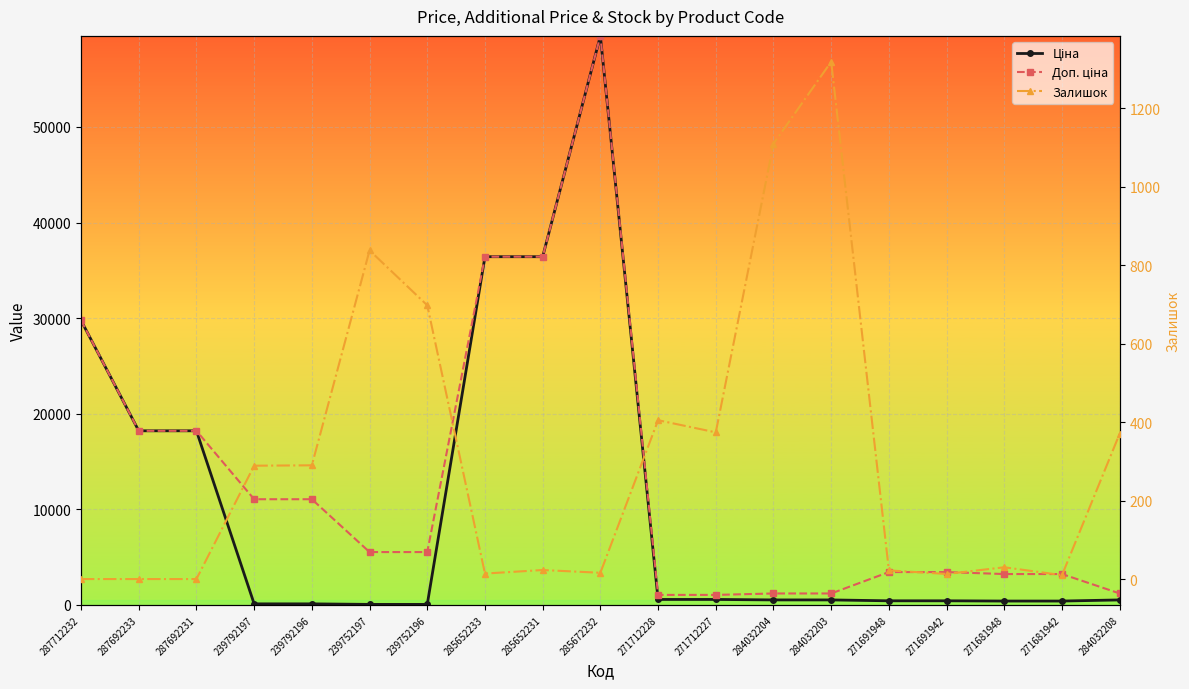

Which series has the largest range (max minus min)?

Ціна